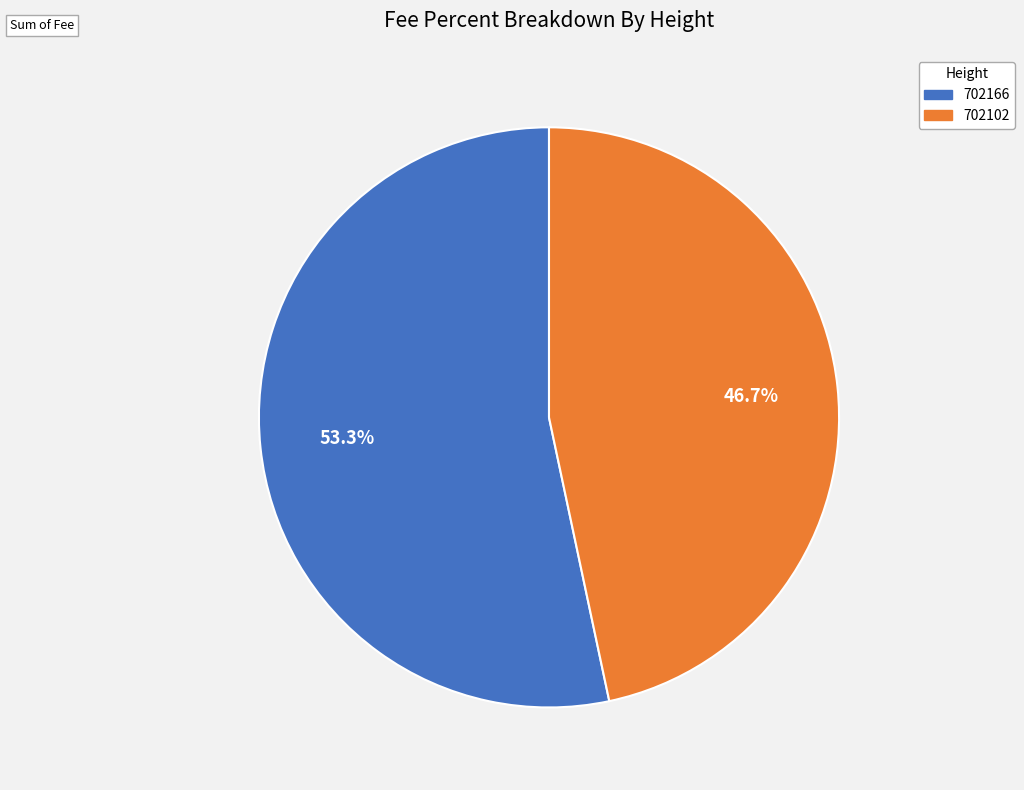

How many segments does this pie chart have?

2